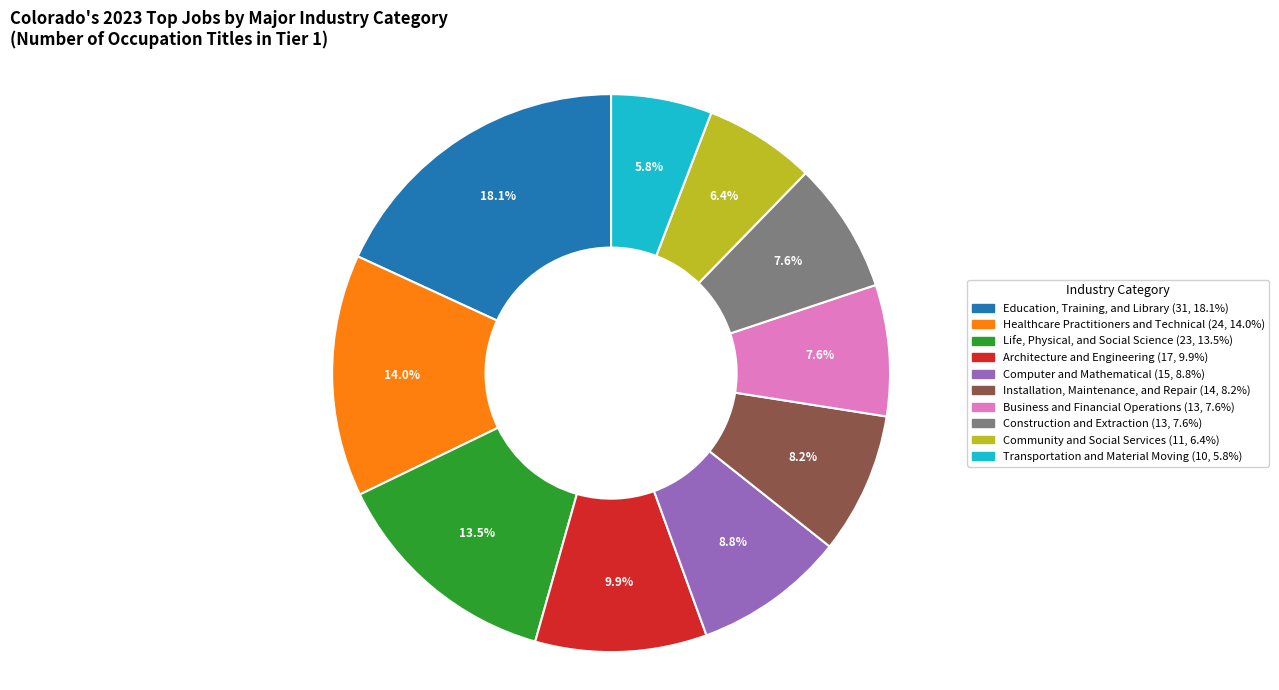

Is it true that Construction and Extraction is 8% of the pie?

True